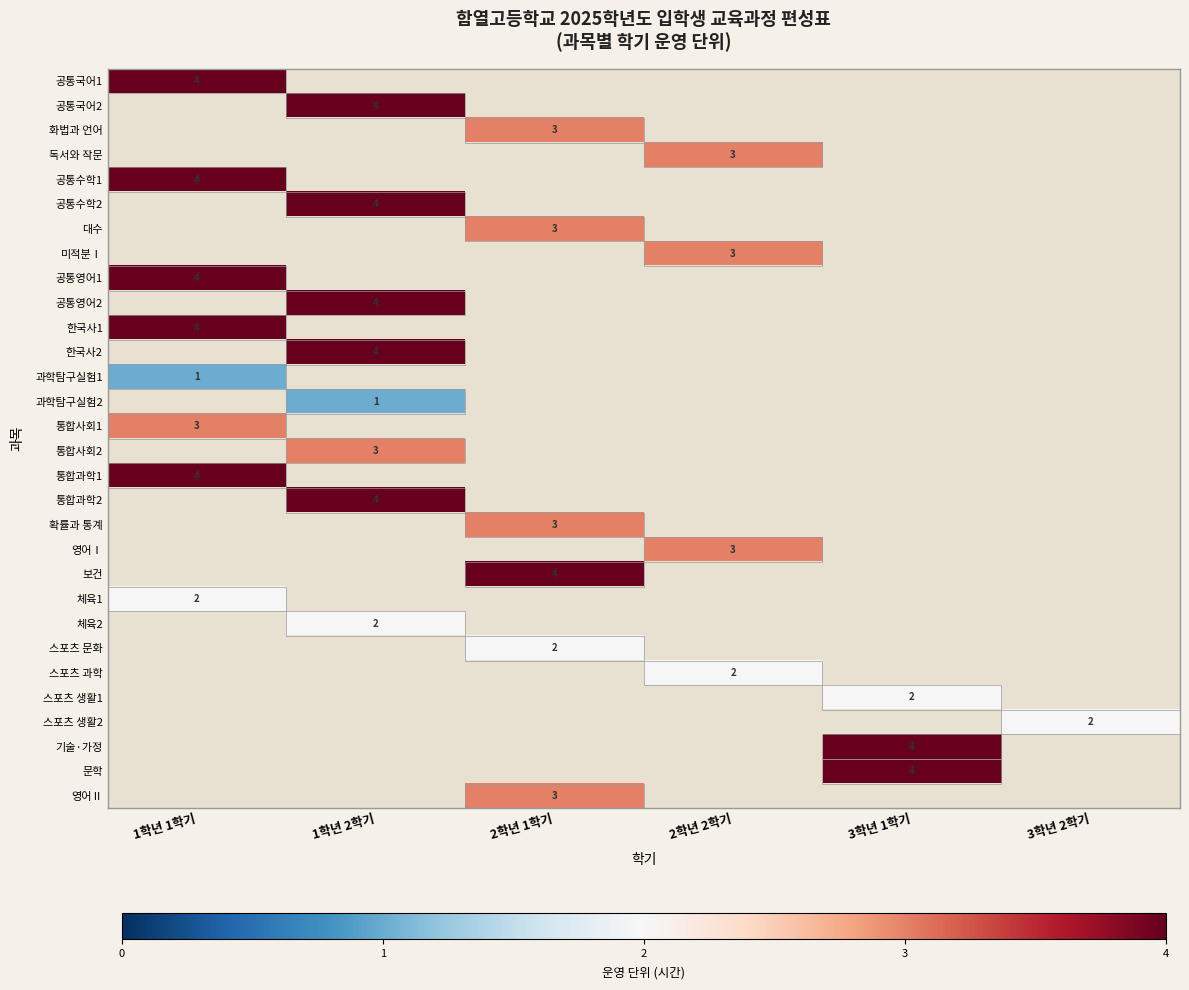

What is the maximum value shown in the chart?

4.0